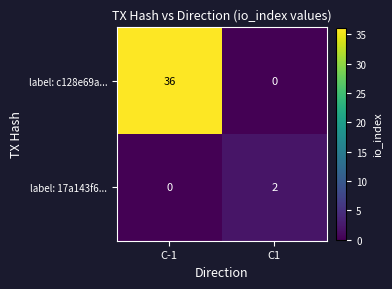

At C-1, list the series in order from largest to smallest.

label: c128e69a..., label: 17a143f6...